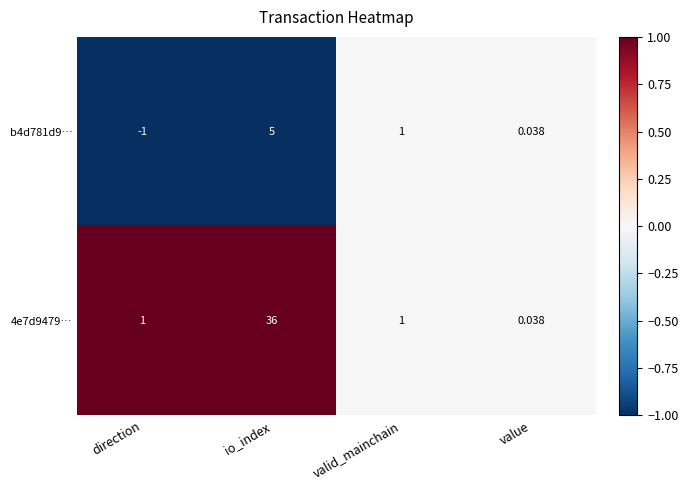

Is the value of 4e7d9479… at io_index greater than the value of b4d781d9… at direction?

Yes